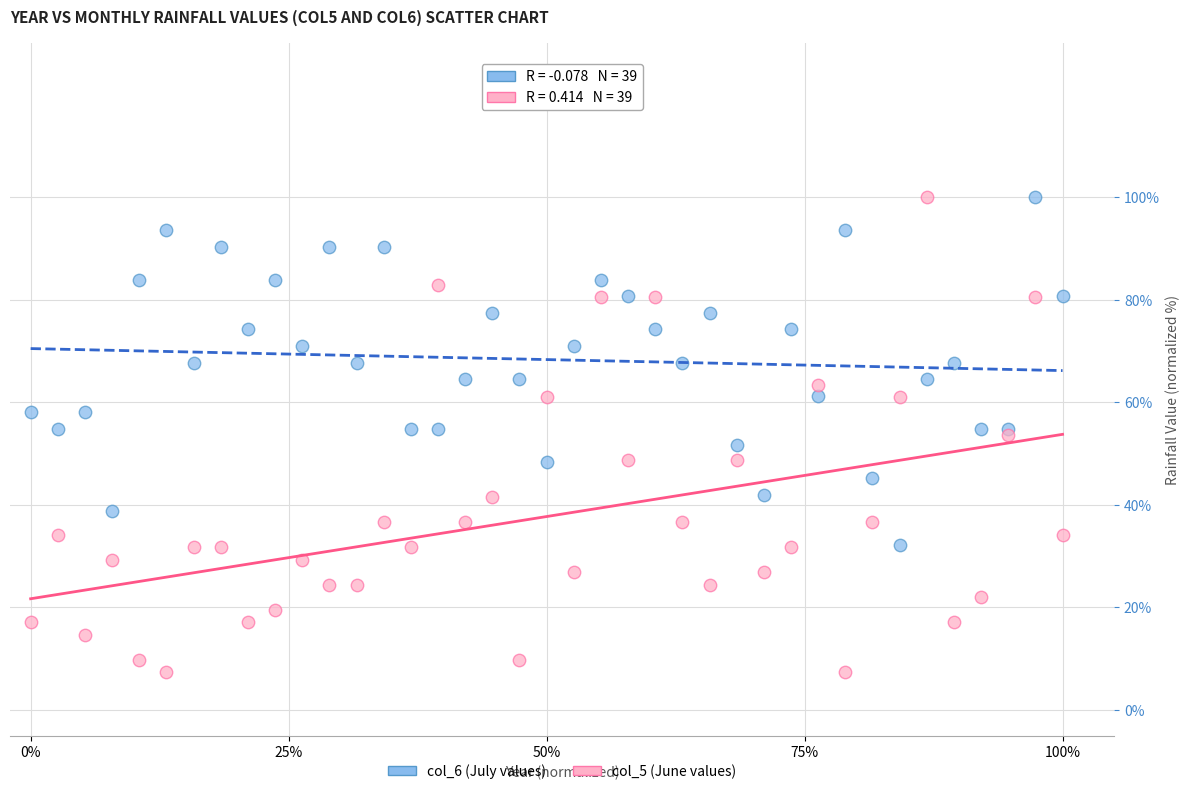

Which series reaches the minimum Y coordinate?

col_5 (June values)